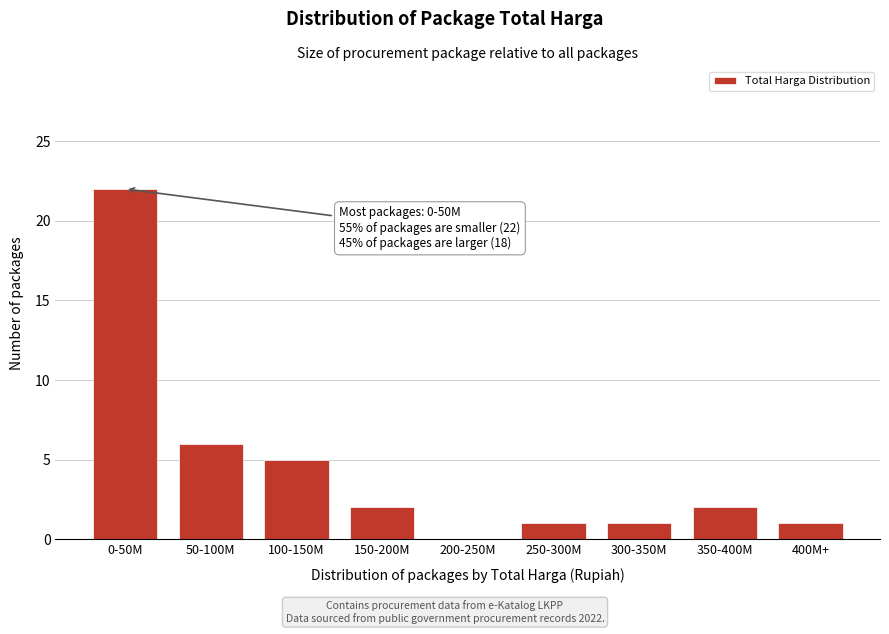

Reading left to right, transcribe all the data shown in this chart.

0-50M=22	50-100M=6	100-150M=5	150-200M=2	200-250M=0	250-300M=1	300-350M=1	350-400M=2	400M+=1